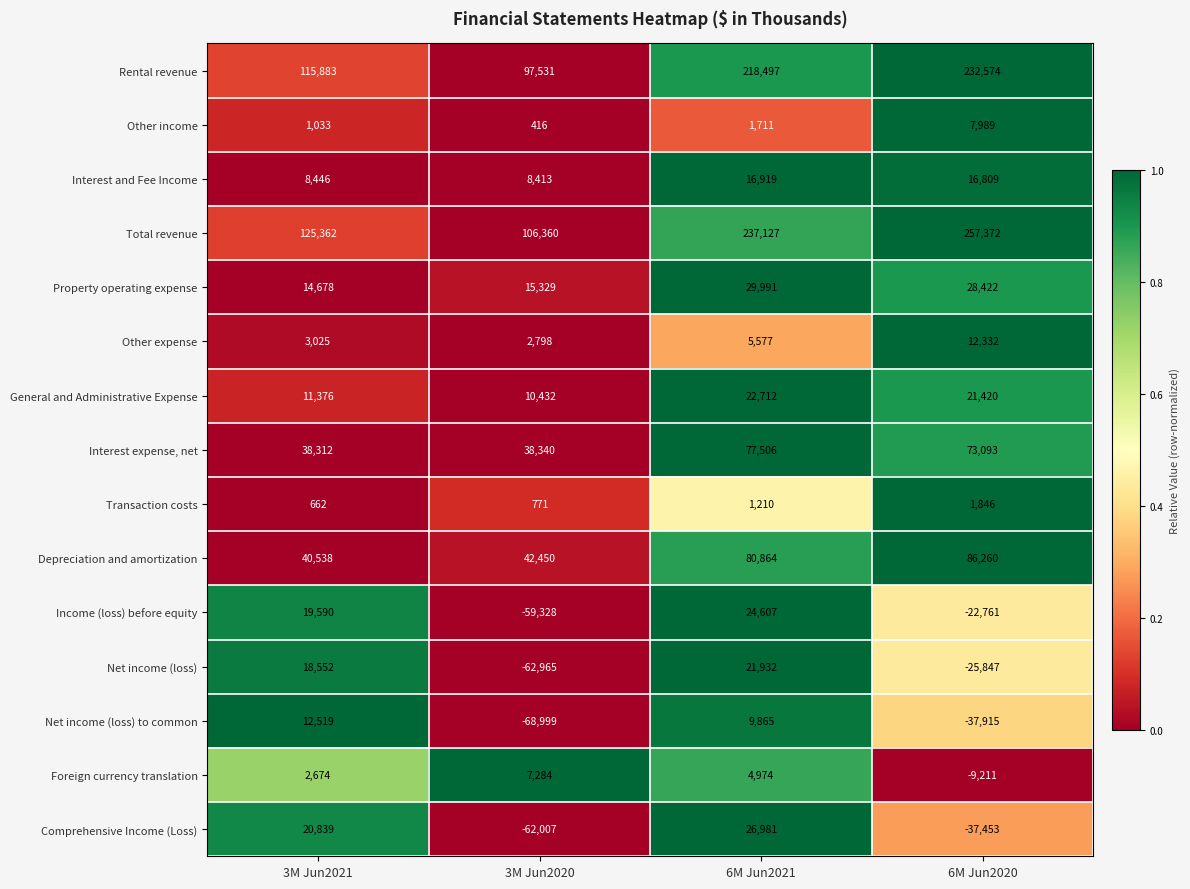

What is the approximate value of Net income (loss) at 3M Jun2021, to the nearest 10?

18550